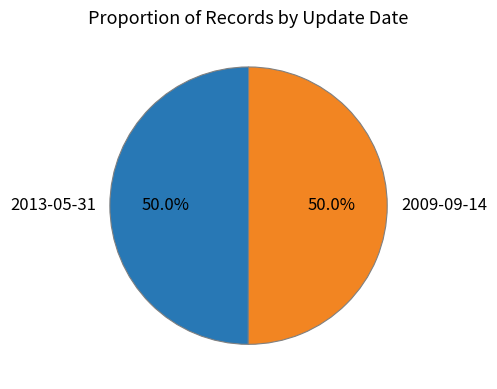

What portion of the pie excludes 2009-09-14?

50.0%